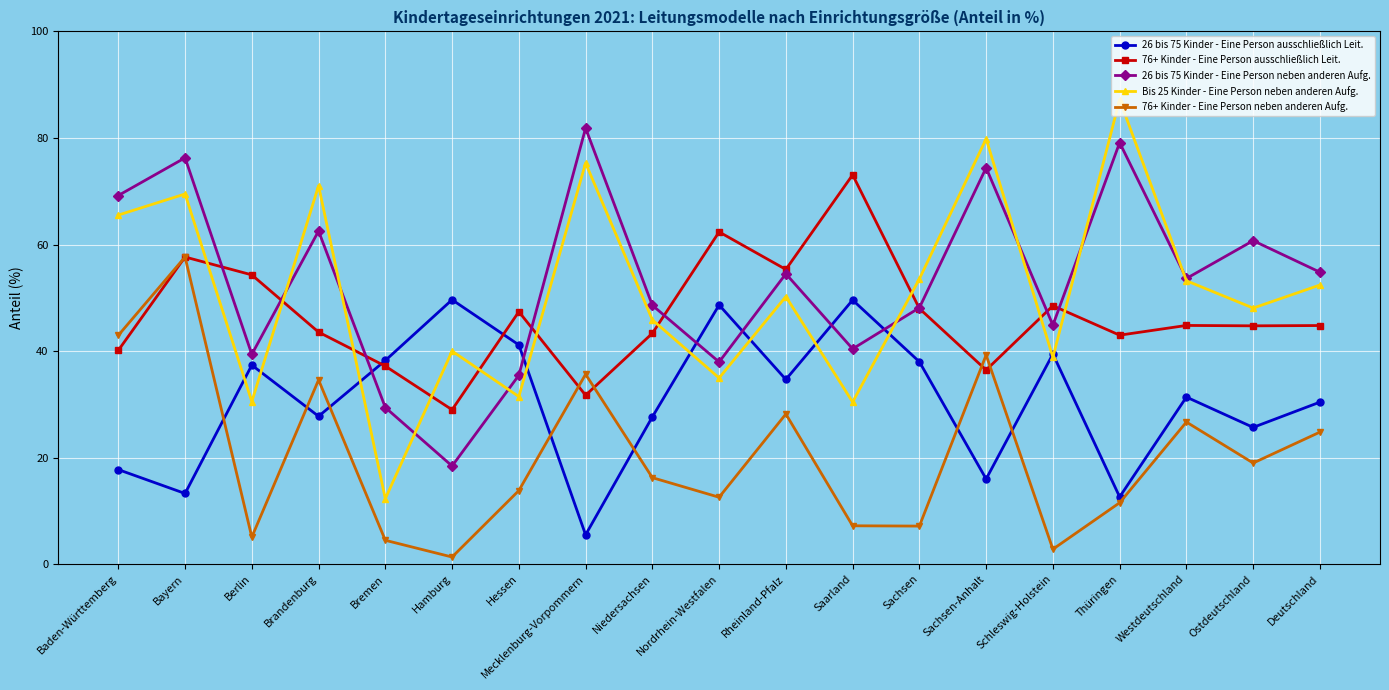

What is the difference between the second highest and minimum values in the 26 bis 75 Kinder - Eine Person neben anderen Aufg. series?

60.7